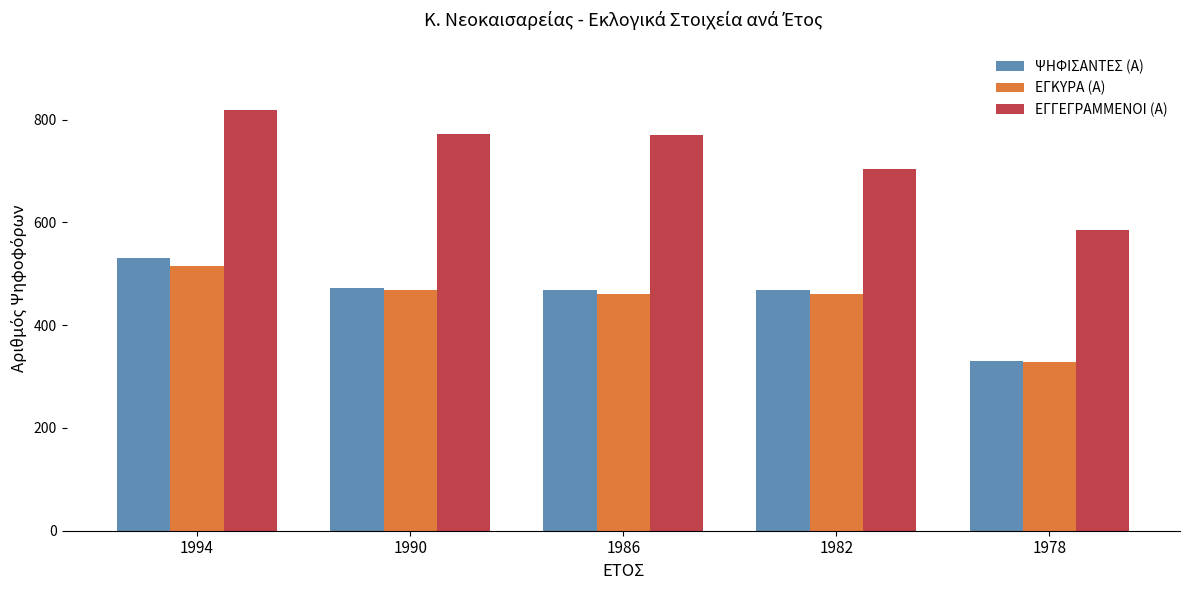

What is the difference between the second highest and minimum values in the ΕΓΓΕΓΡΑΜΜΕΝΟΙ (Α) series?

187